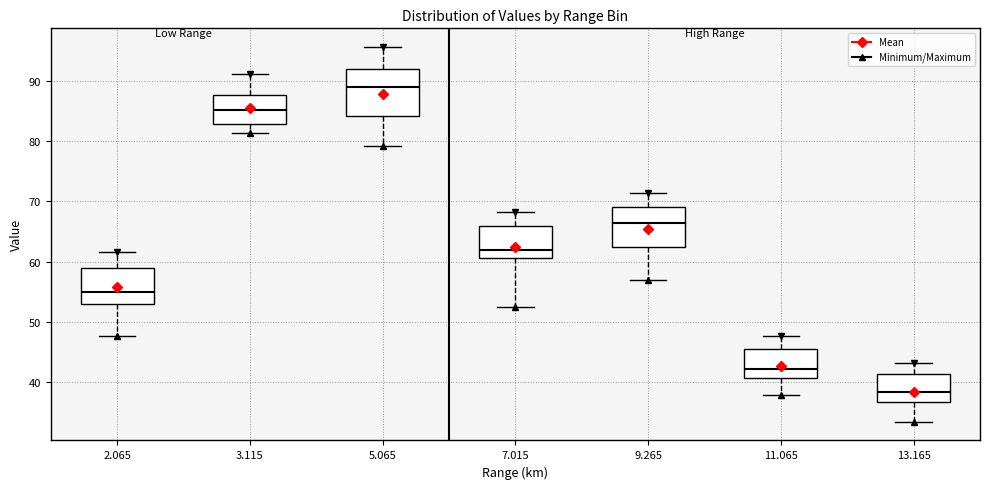

Reading left to right, transcribe this box plot: for each box, give where its median line is, the range the box spans, and where its two whiskers end, as read against the y-axis. The values are not printed on the chart, so give them approximately, as read against the axis.

2.065: median 55, box 53 to 59, whiskers 48 to 62
3.115: median 85, box 83 to 88, whiskers 81 to 91
5.065: median 89, box 84 to 92, whiskers 79 to 96
7.015: median 62, box 61 to 66, whiskers 52 to 68
9.265: median 66, box 62 to 69, whiskers 57 to 71
11.065: median 42, box 41 to 46, whiskers 38 to 48
13.165: median 38, box 37 to 41, whiskers 33 to 43